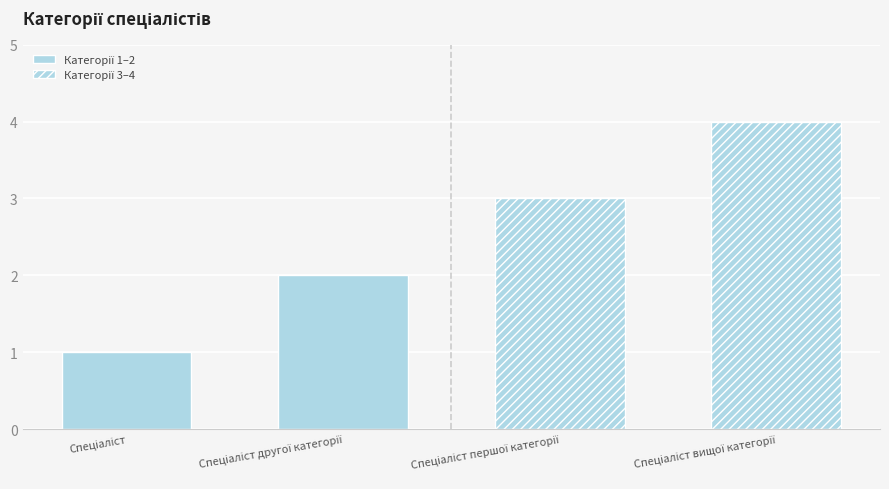

Reading left to right, what are all the values shown in this chart?

Спеціаліст=1	Спеціаліст другої категорії=2	Спеціаліст першої категорії=3	Спеціаліст вищої категорії=4